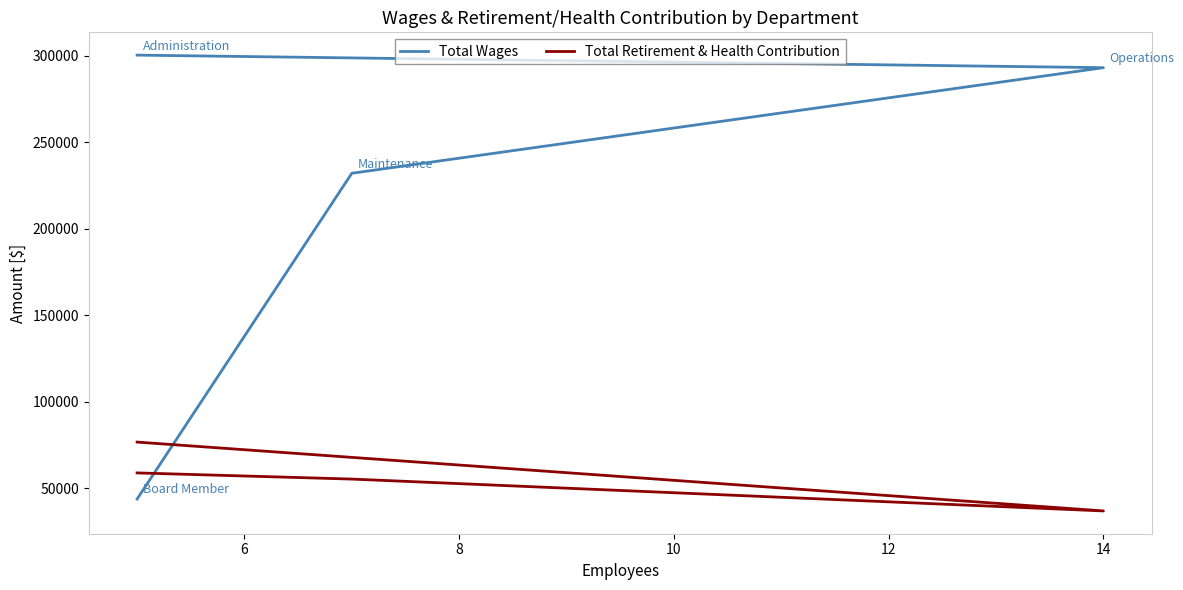

How many intersections are there between Total Retirement & Health Contribution and Total Wages?

1